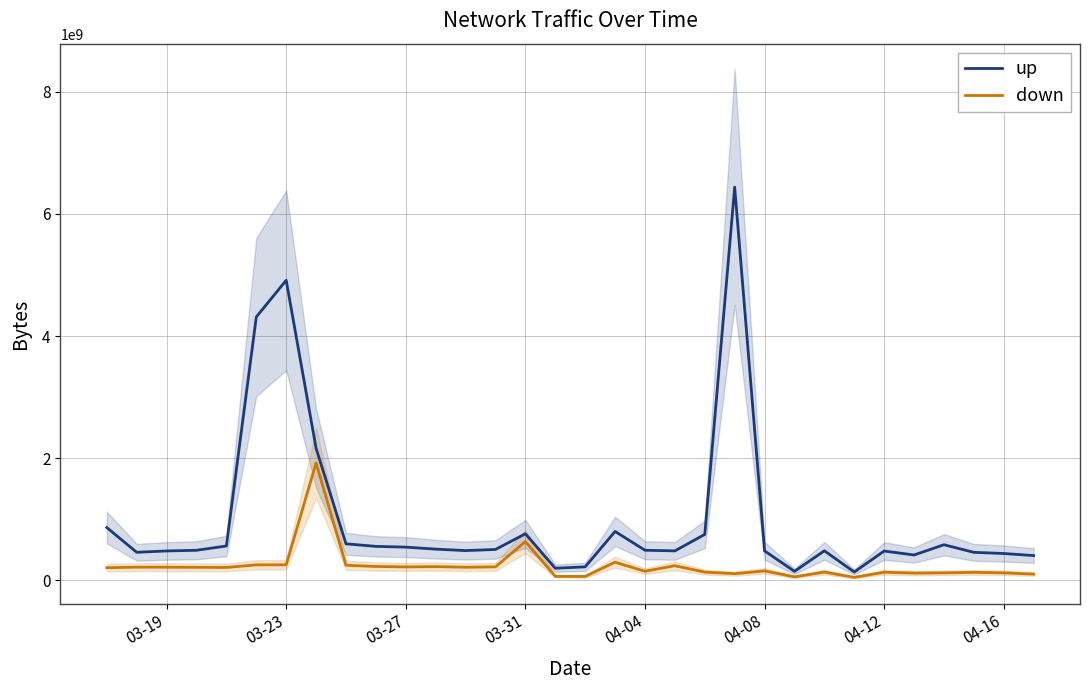

True or false: up and down cross at least once.

False